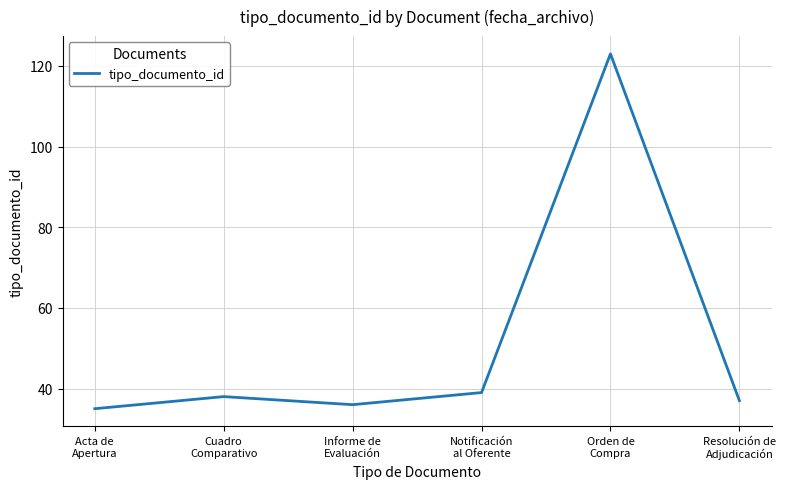

What is the greatest value displayed?

123